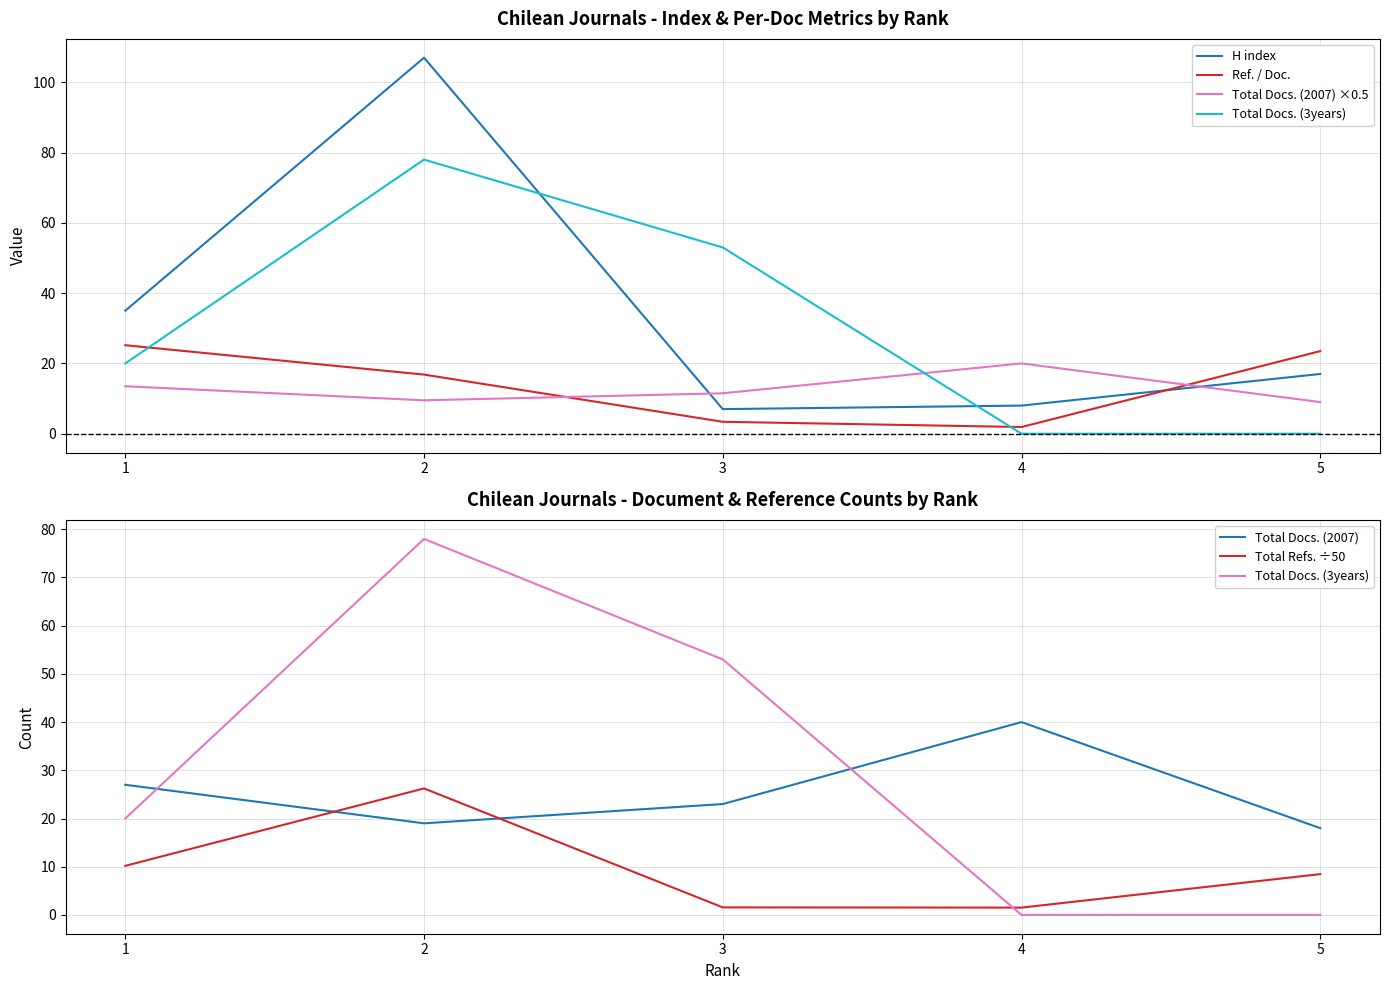

Which label corresponds to the smallest value in the chart?

4